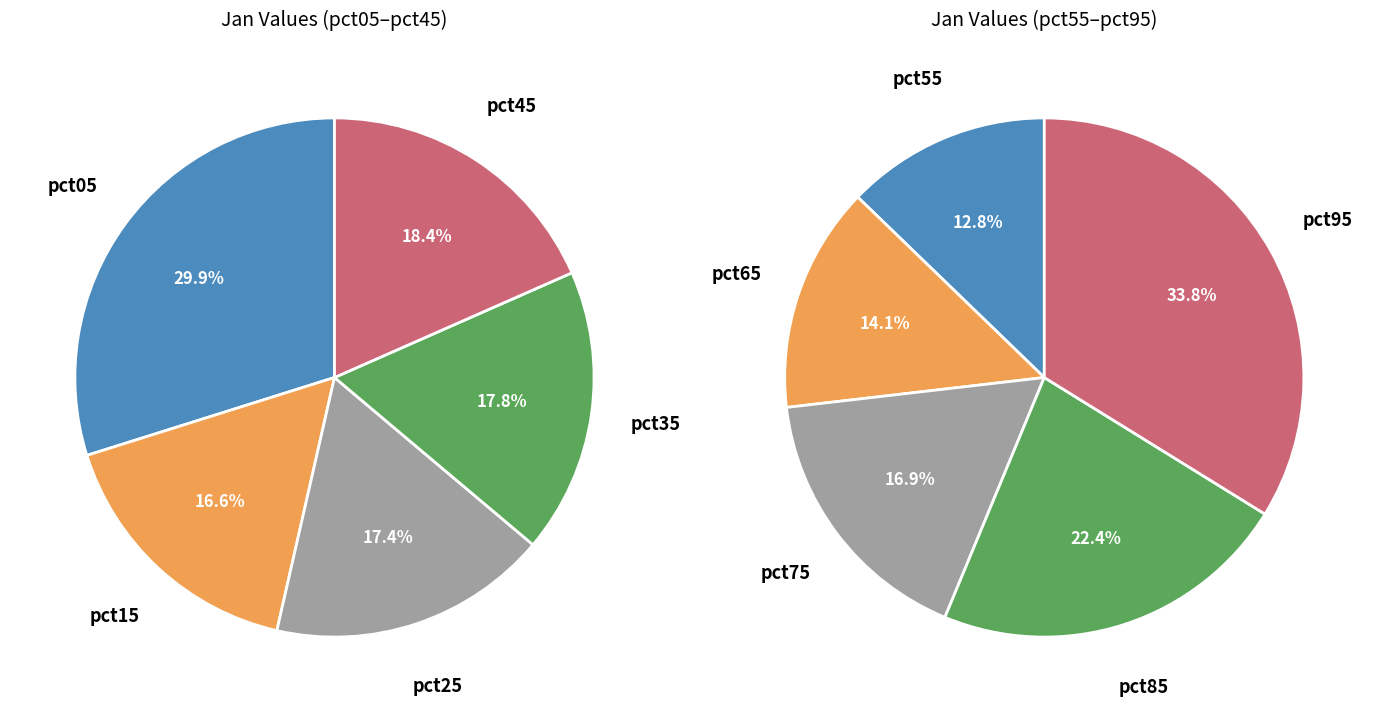

How many slices are in this pie chart?

10